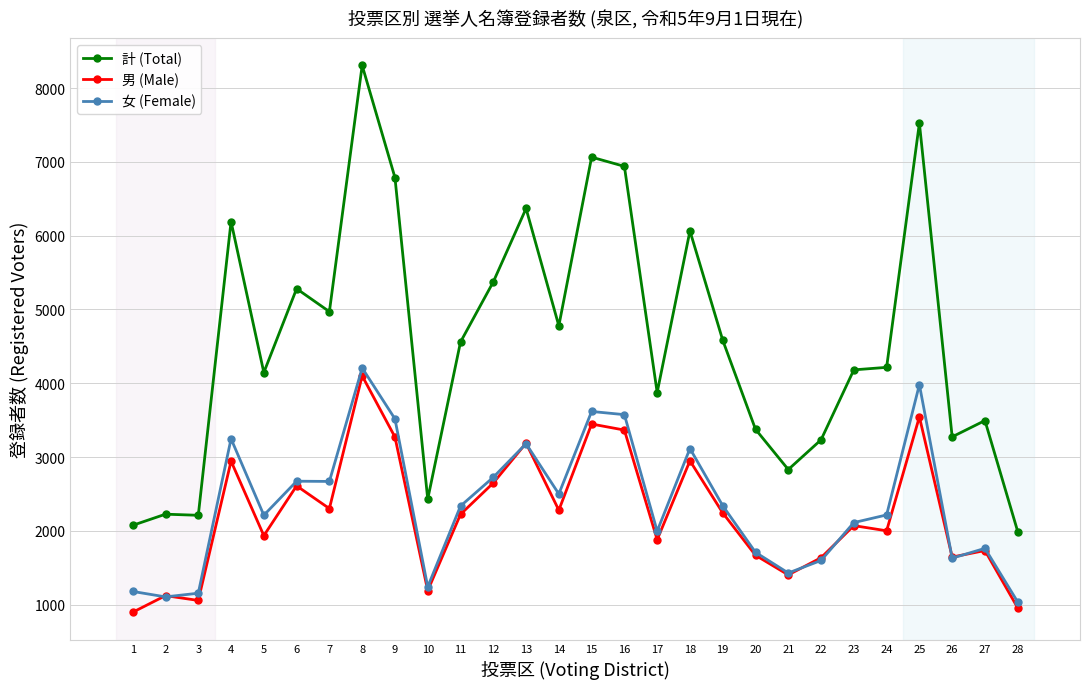

What is the highest value of the 計 (Total) series?

8307